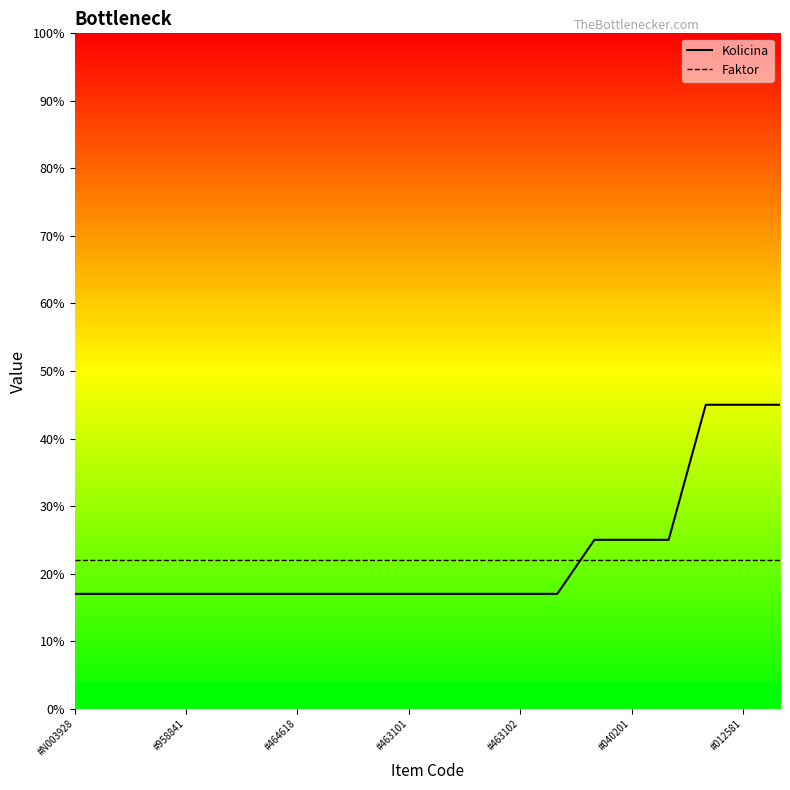

The Kolicina series shows 23 at 7. True or false?

False